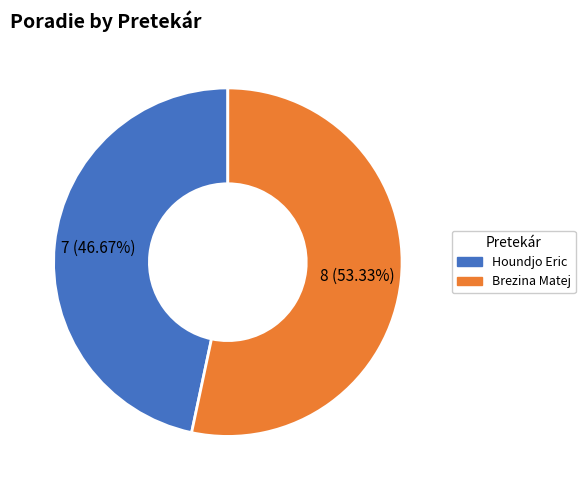

Is it true that Houndjo Eric is 47% of the pie?

True